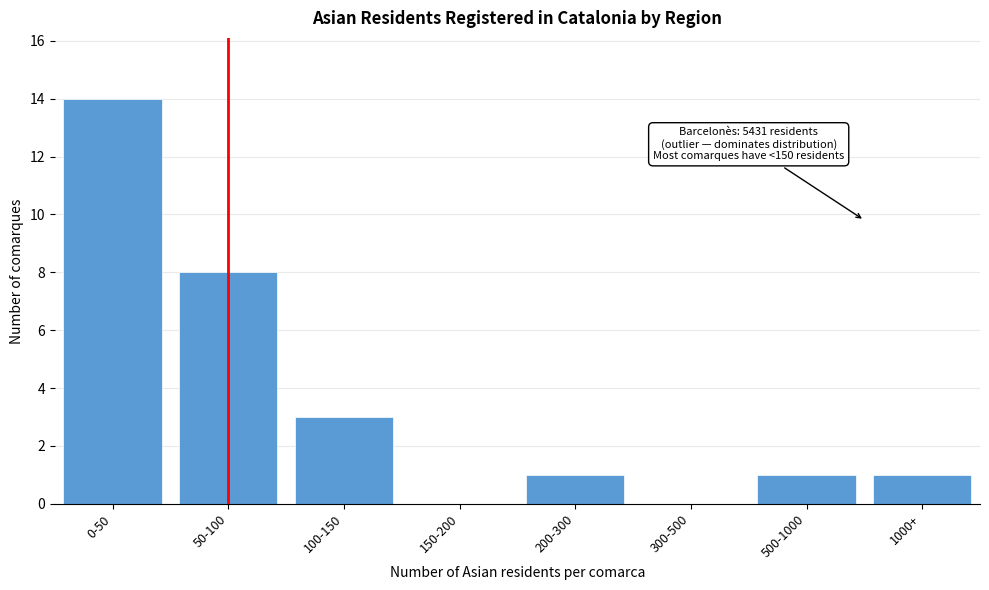

Reading left to right, transcribe all the data shown in this chart.

0-50=14	50-100=8	100-150=3	150-200=0	200-300=1	300-500=0	500-1000=1	1000+=1